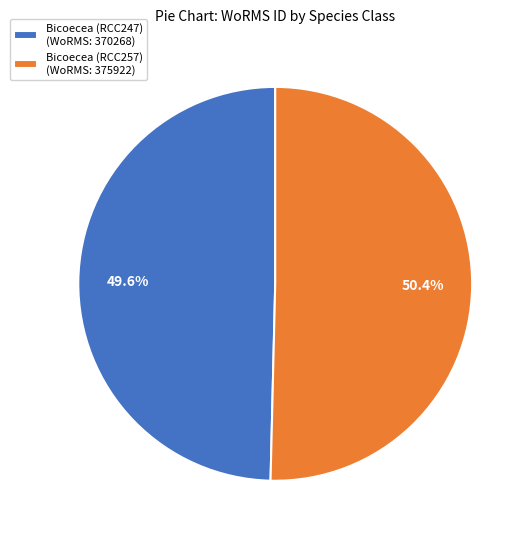

Which has a higher value, Bicoecea (RCC247) (WoRMS: 370268) or Bicoecea (RCC257) (WoRMS: 375922)?

Bicoecea (RCC257) (WoRMS: 375922)